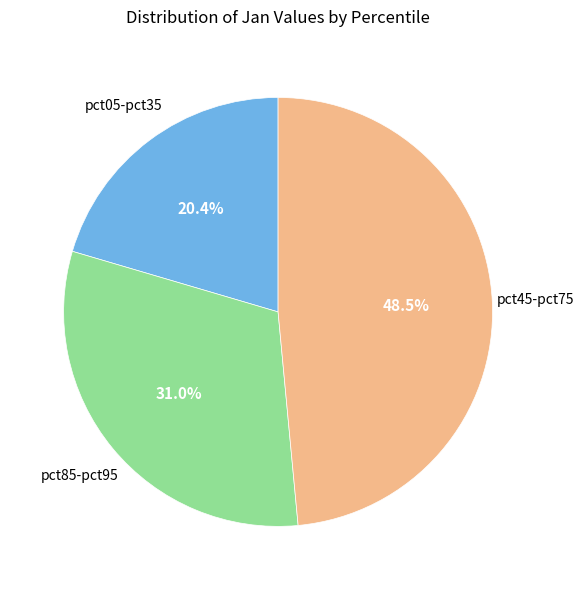

Is there any slice that represents more than half of the pie?

No